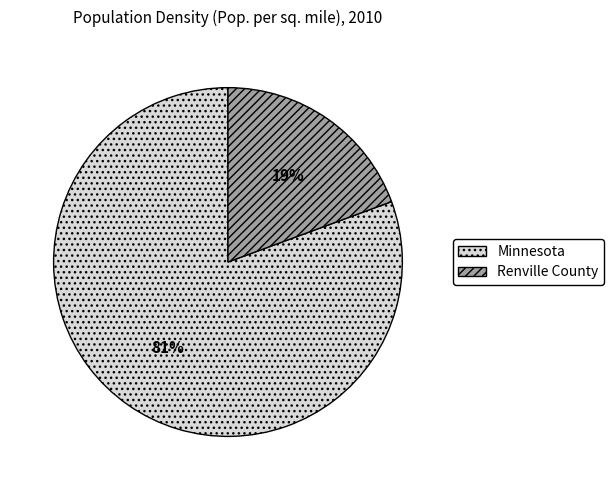

Which has a higher value, Minnesota or Renville County?

Minnesota